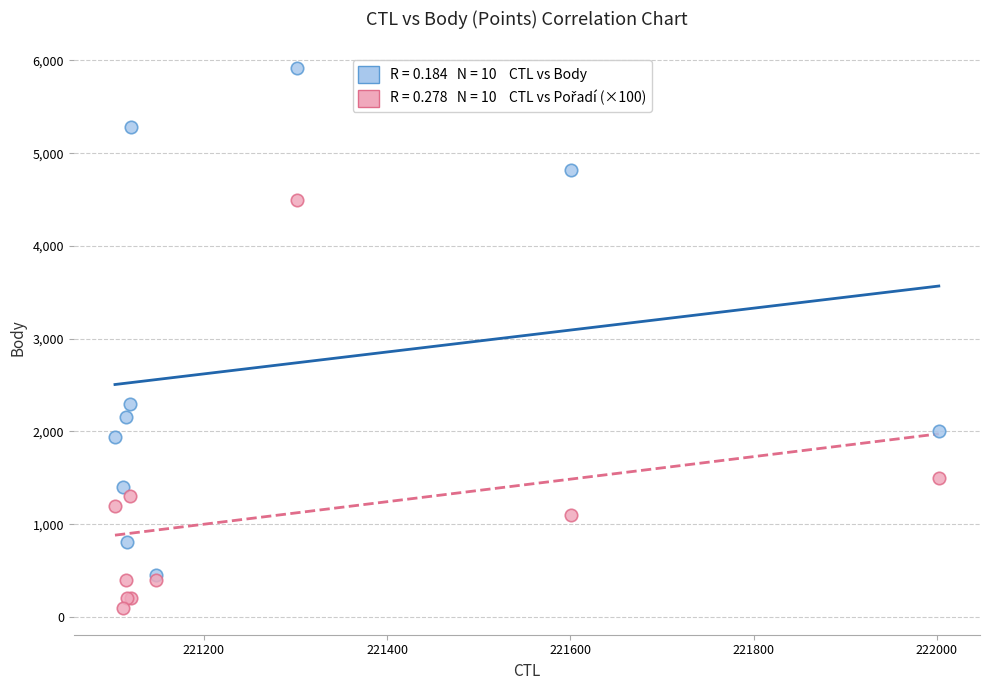

Across all series, what Y value is closest to 3007?

2294